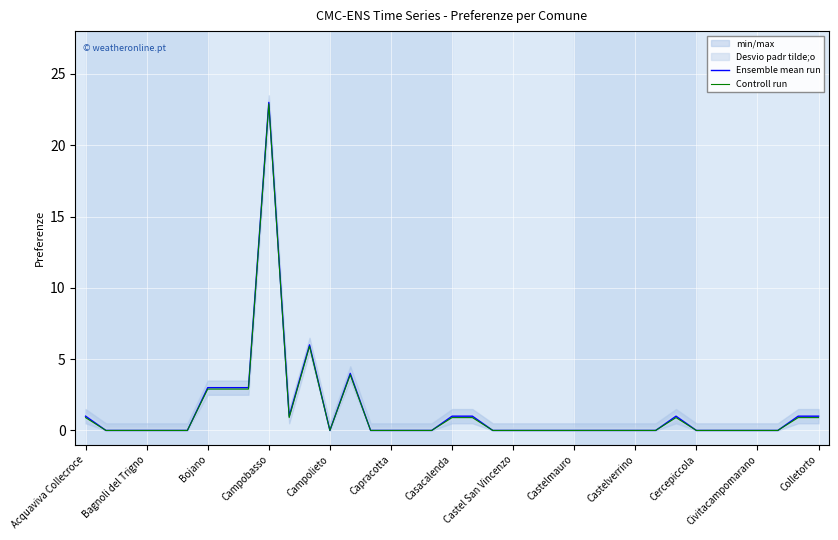

What is the difference between the maximum and second lowest values in the Ensemble mean run series?

23.0